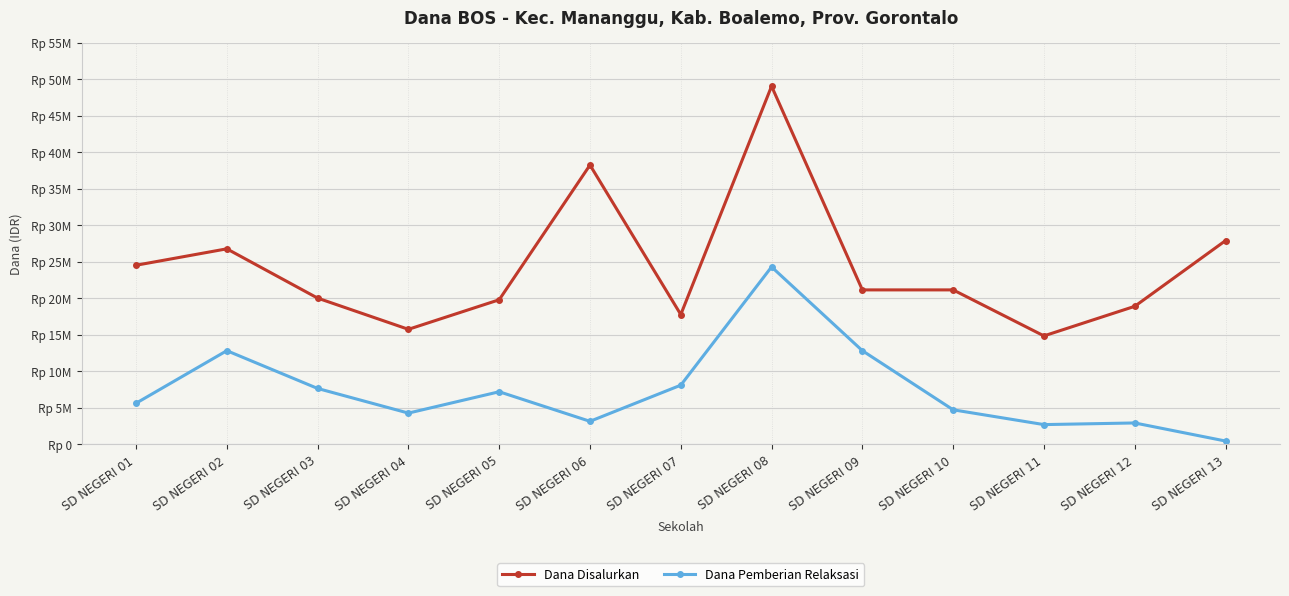

At which category is the sum across all series the highest?

SD NEGERI 08